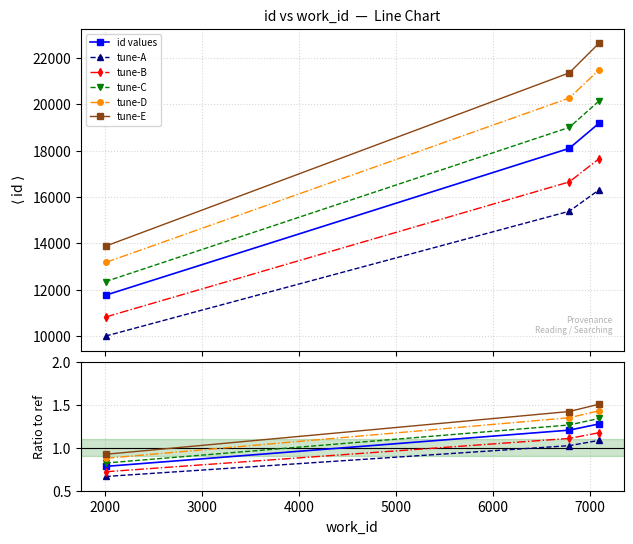

Which has a higher value, 7095 or 2005?

7095